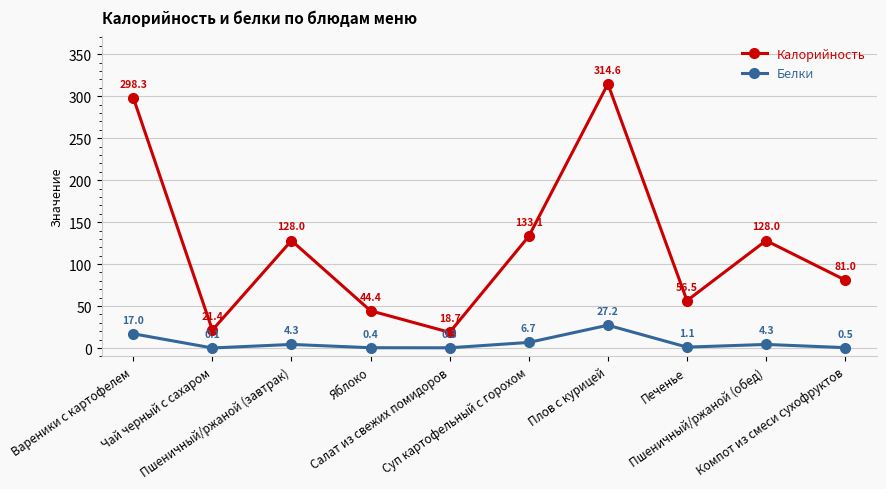

What is the label of the 7th point from the left?

Плов с курицей